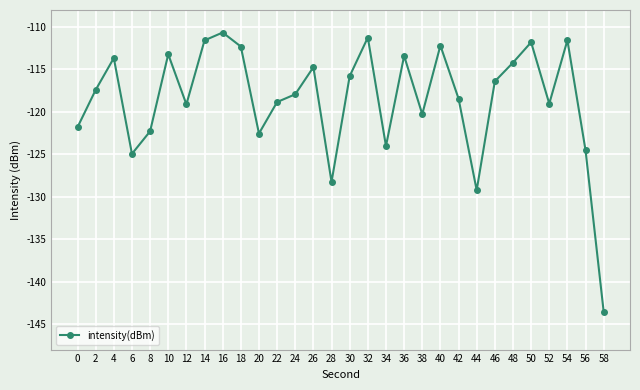

What is the minimum value shown in the chart?

-143.6